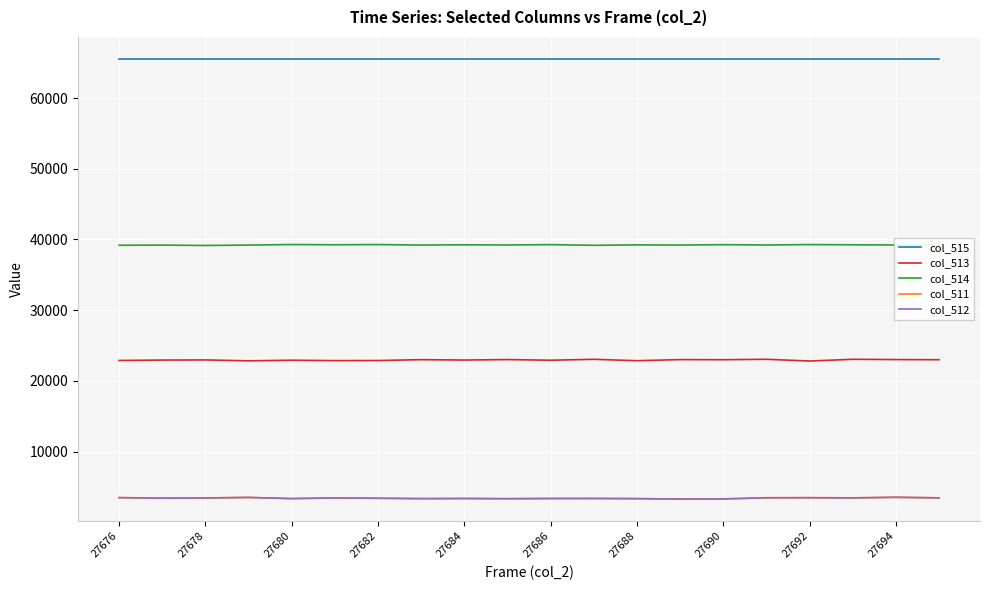

What is the difference between the second highest and minimum values in the col_513 series?

240